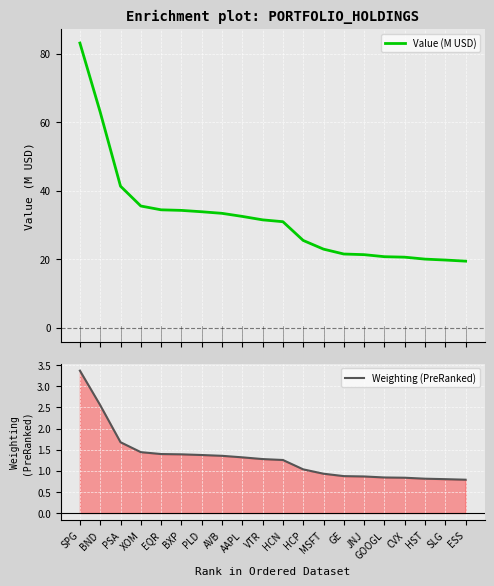

Which series has the largest range (max minus min)?

Value (M USD)